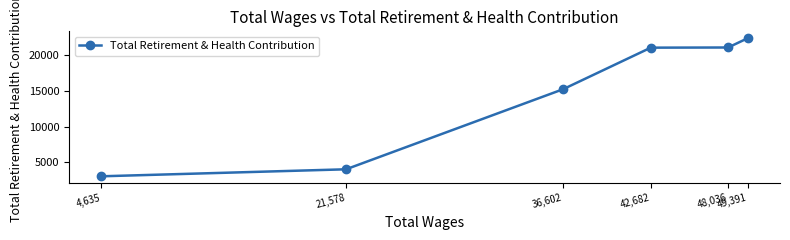

What is the difference between the maximum and minimum values?

19357